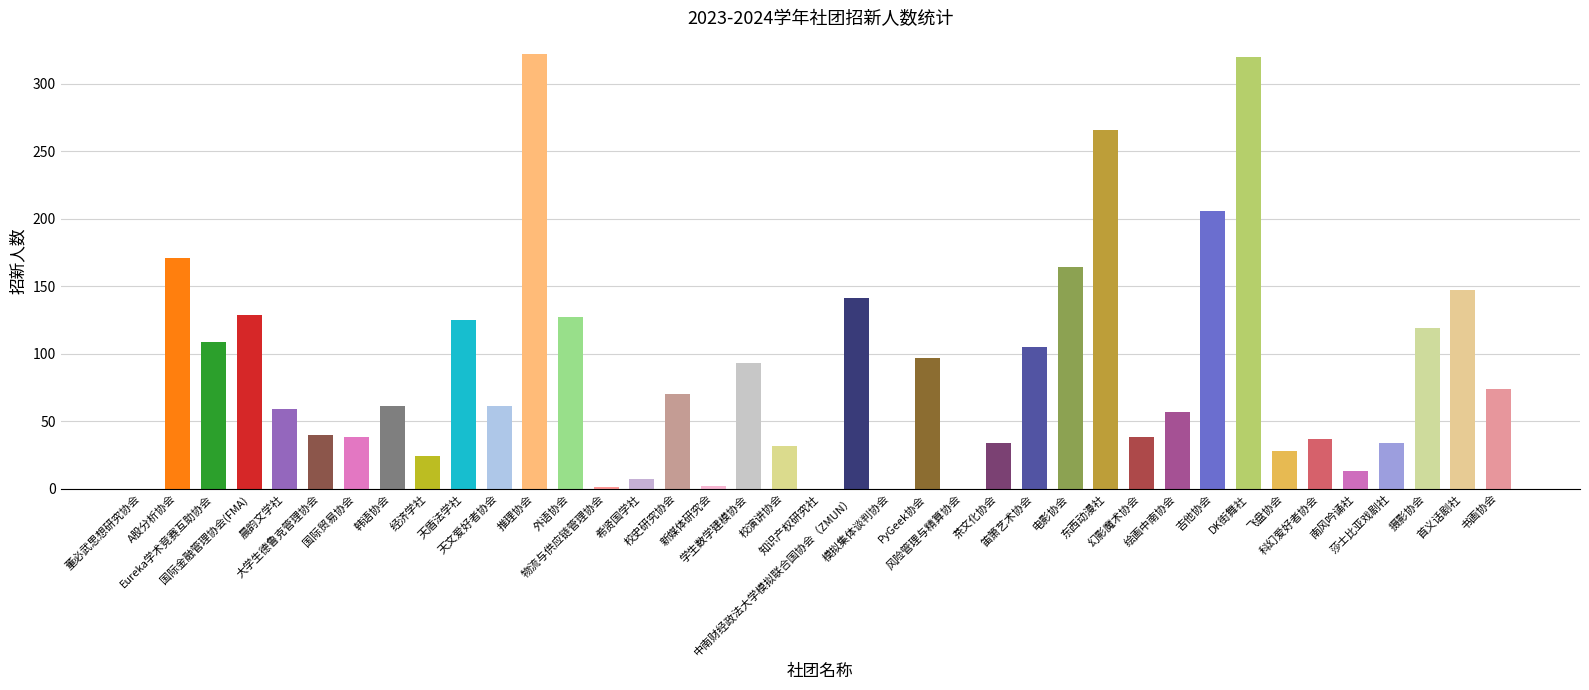

What is the change in value from Eureka学术竞赛互助协会 to 书画协会?

-35